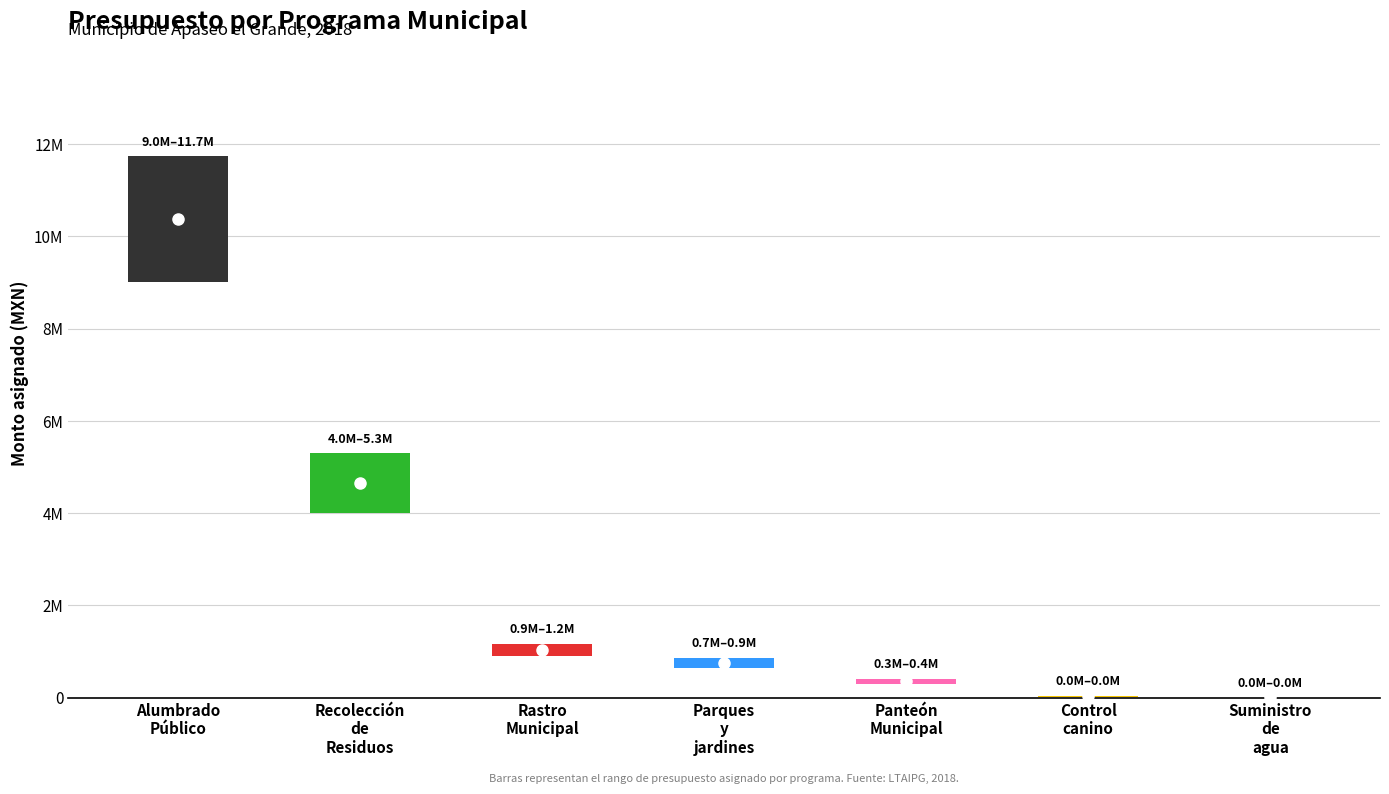

How many distinct data groups are displayed?

1